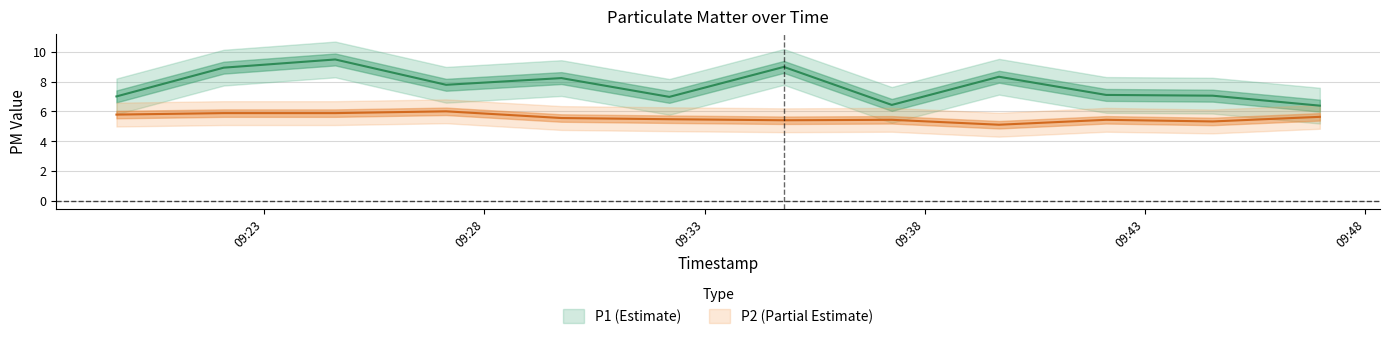

What is the value of the P2 point at the 7th from the left?

5.4